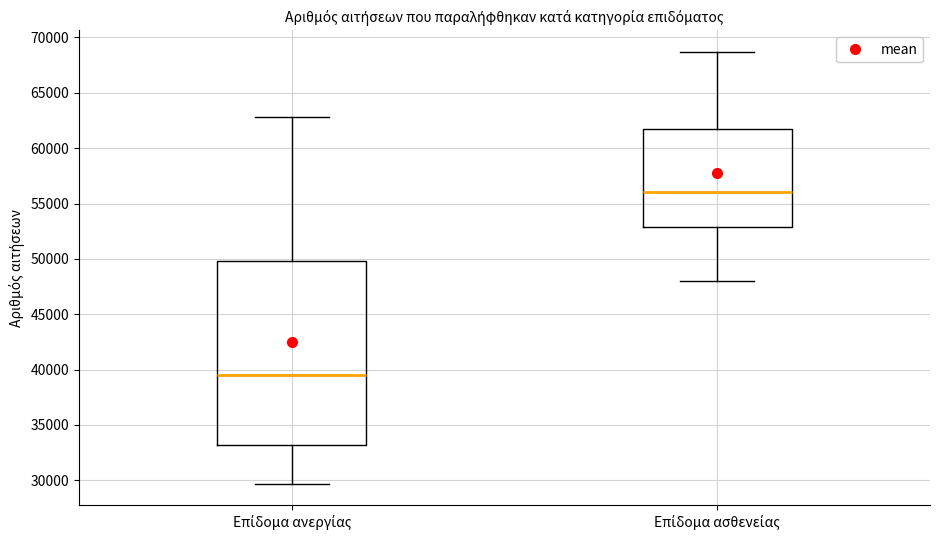

Which box has the lowest median line?

Επίδομα ανεργίας